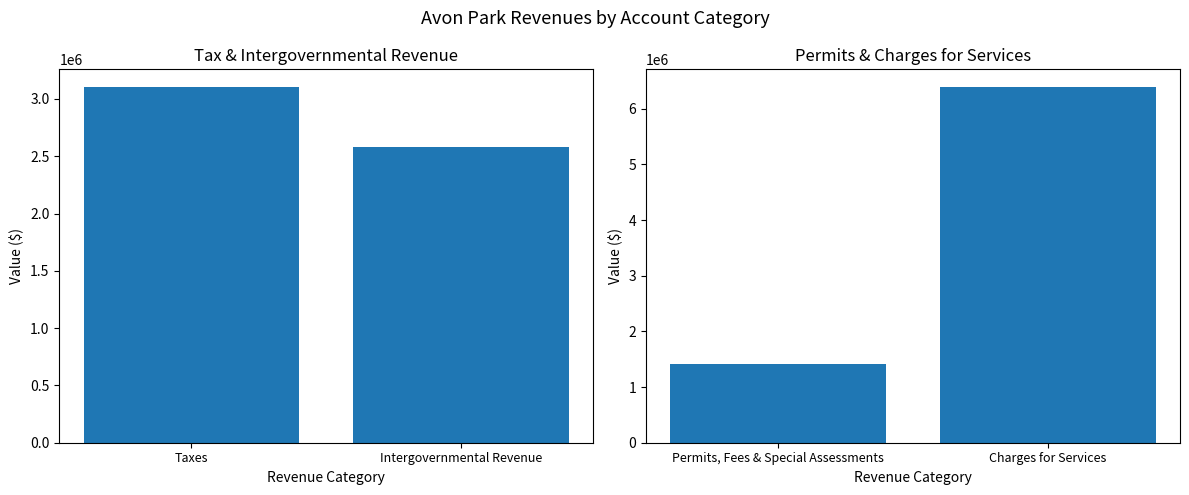

Count the number of categories in the chart.

2